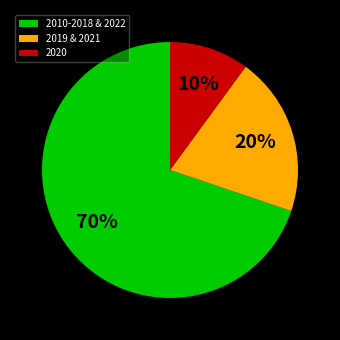

How many segments does this pie chart have?

3